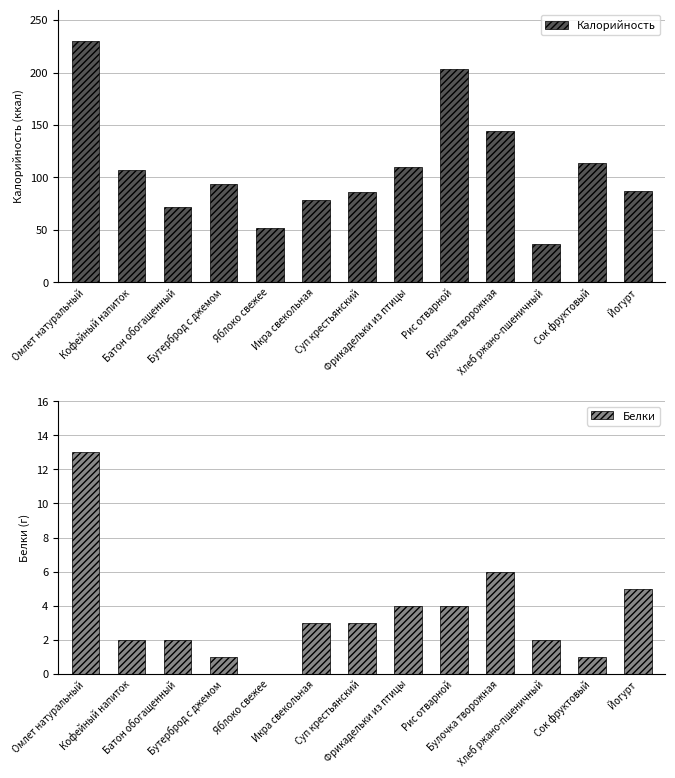

At how many categories does at least one series exceed 139?

3